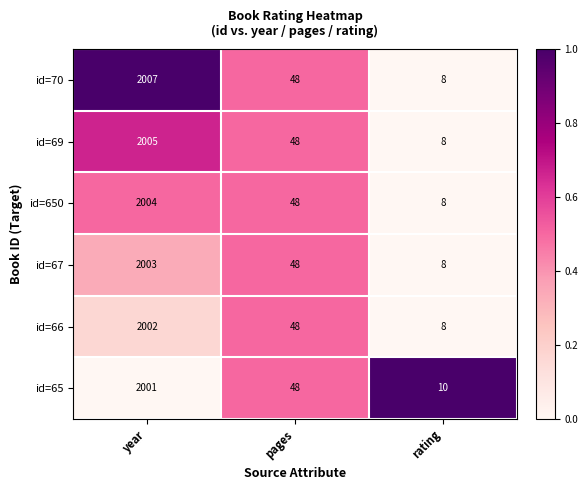

What is the lowest value of the id=650 series?

8